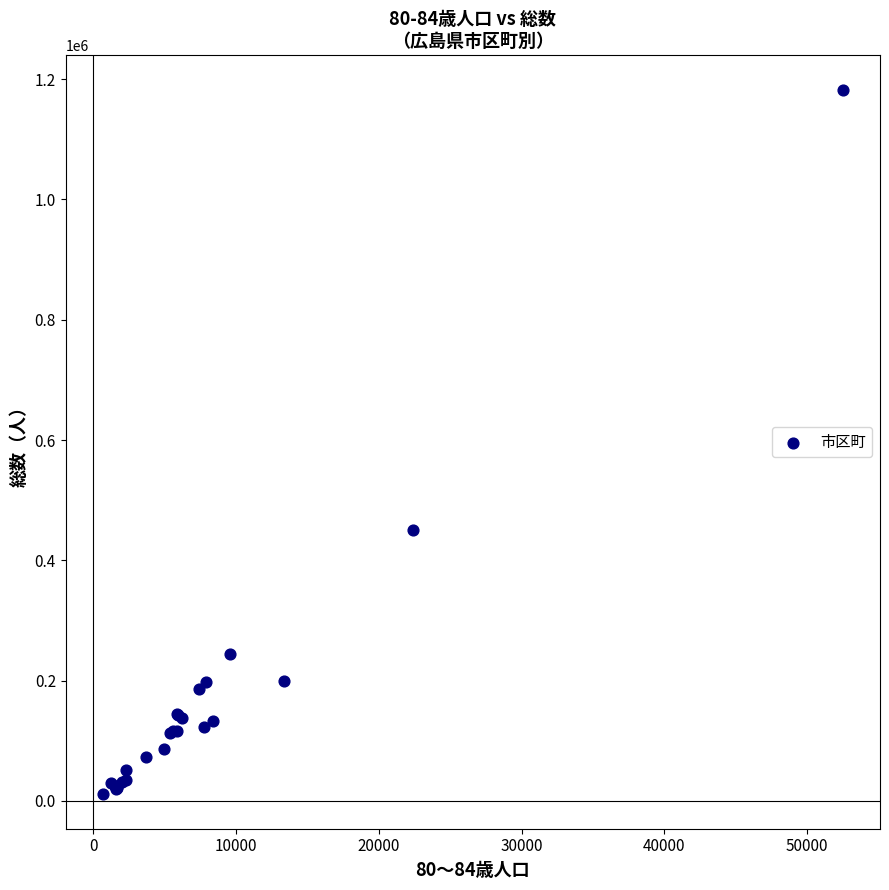

What Y value in the scatter plot is closest to 596680?

450209.0